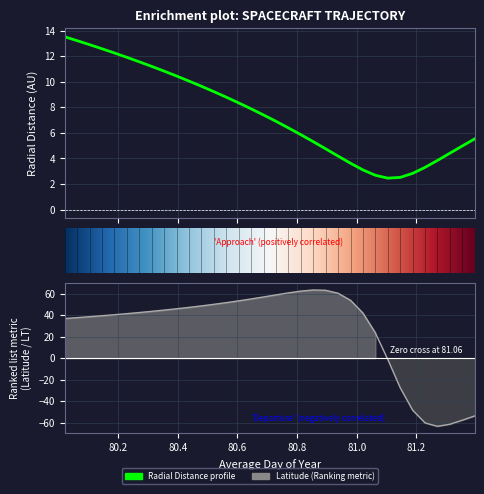

Which series changed the most between 80.9375 and 81.0625?

Latitude